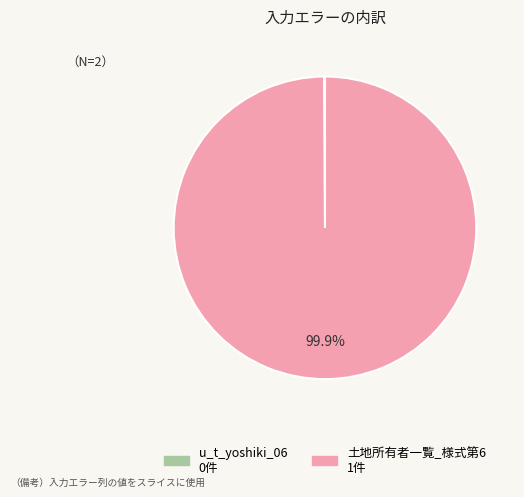

To the nearest percent, what is the difference between the largest and smallest slice percentages?

100%